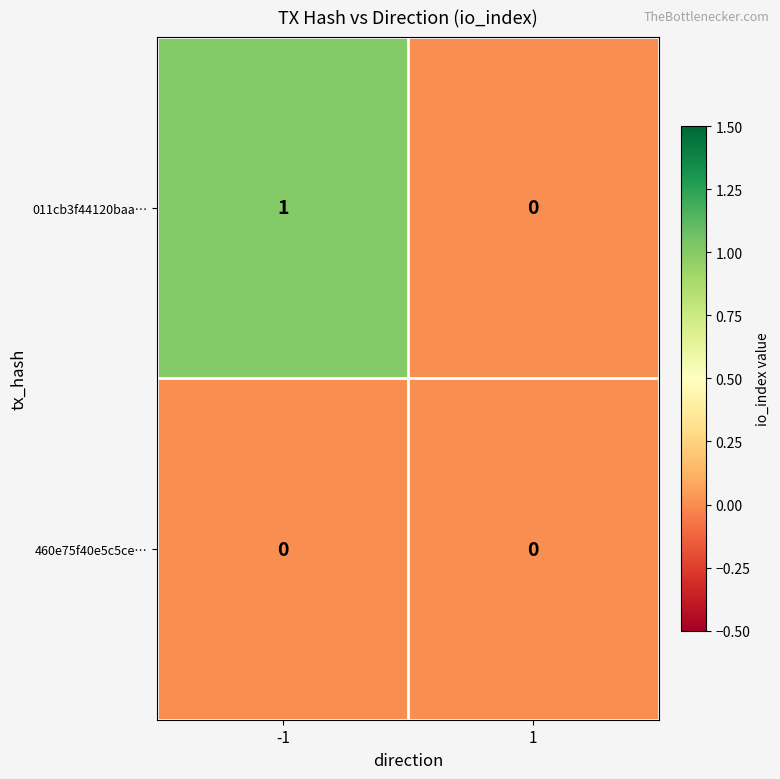

Which series changed the most between -1 and 1?

011cb3f44120baa…